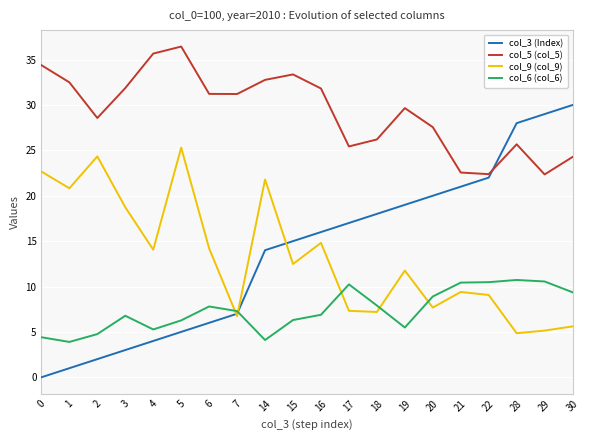

Is the value of col_3 (Index) at 7 greater than the value of col_5 (col_5) at 18?

No